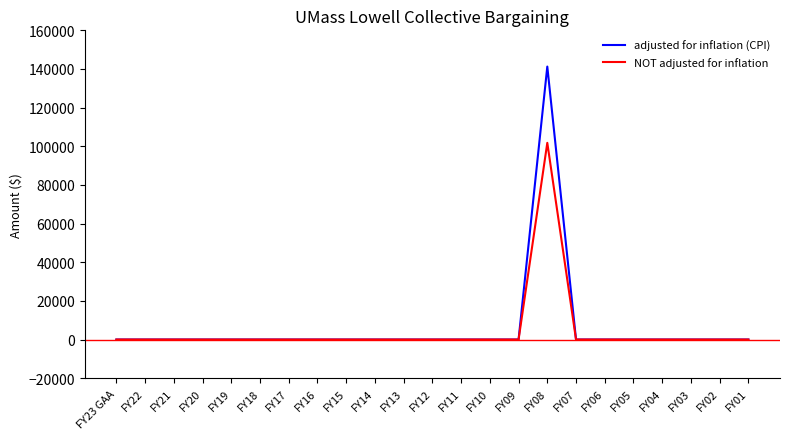

Which series has the largest range (max minus min)?

adjusted for inflation (CPI)